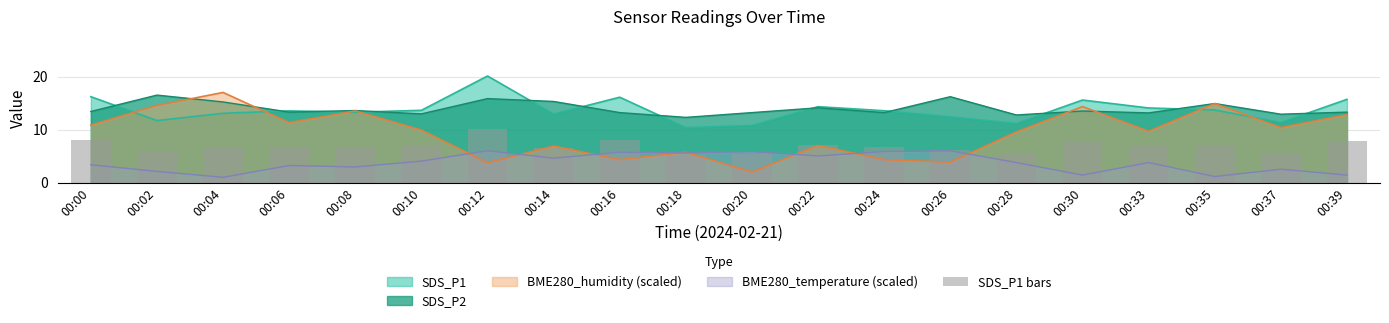

Is it true that SDS_P2 equals 14.1 at 00:22?

True